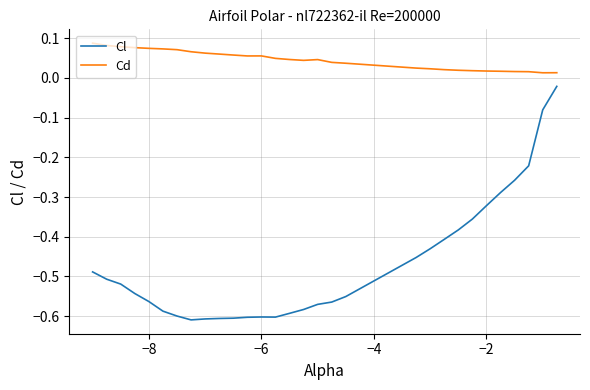

Which series has the largest total across all categories?

Cd